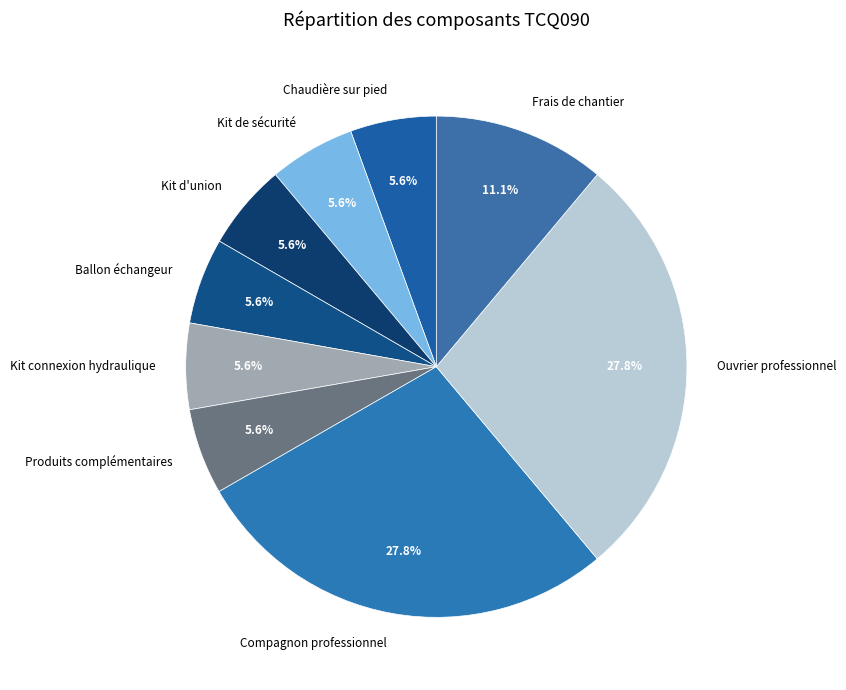

What percentage is NOT represented by Ballon échangeur?

94.4%